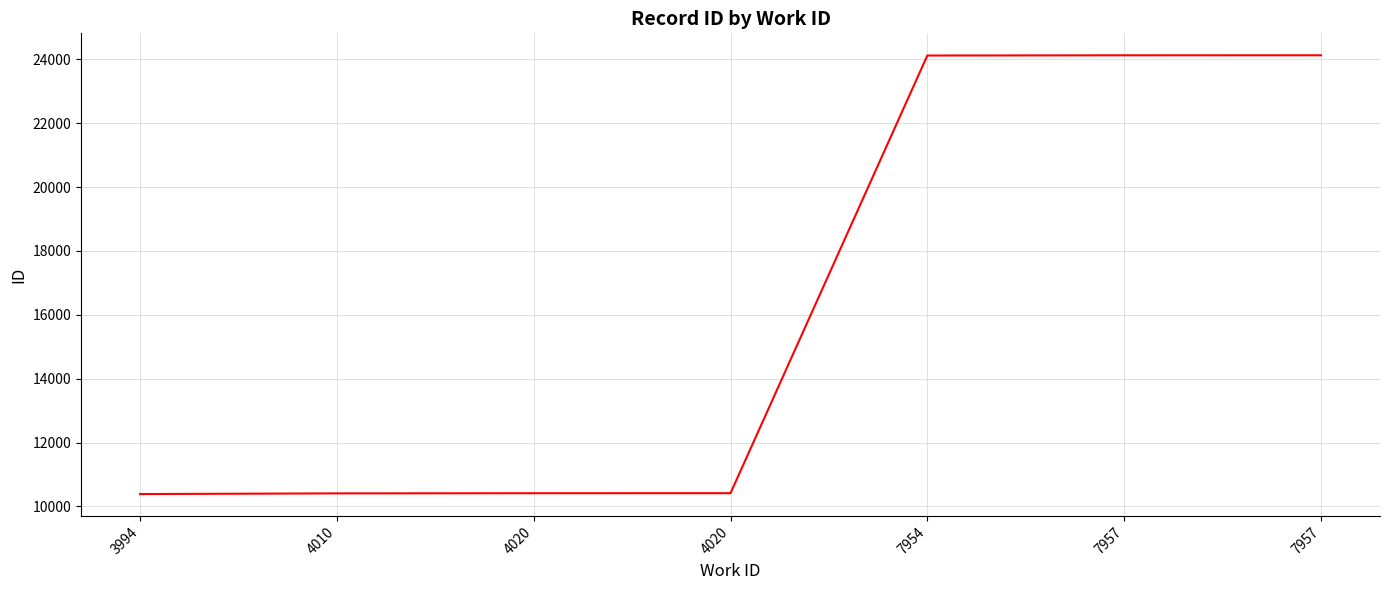

At which label is the value closest to 17258?

4020